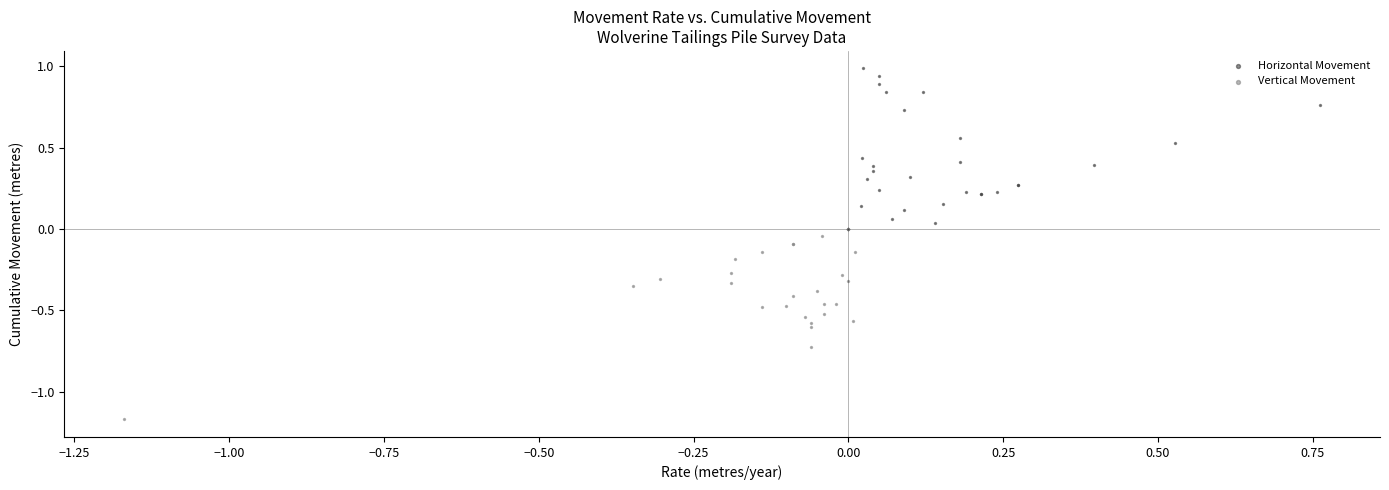

What are all the series names shown in the legend?

Horizontal Movement, Vertical Movement